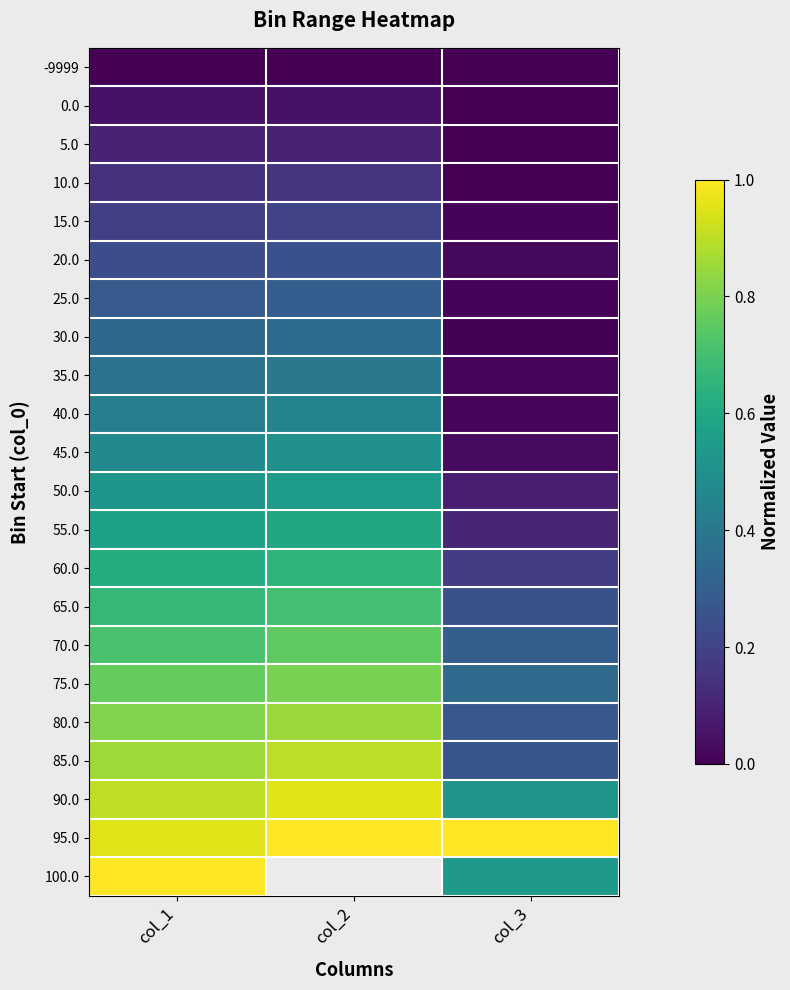

Read the 65.0 value at col_3.

0.2